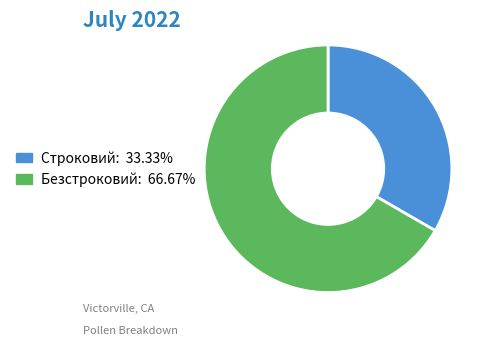

What is the smallest slice in the pie chart?

Строковий